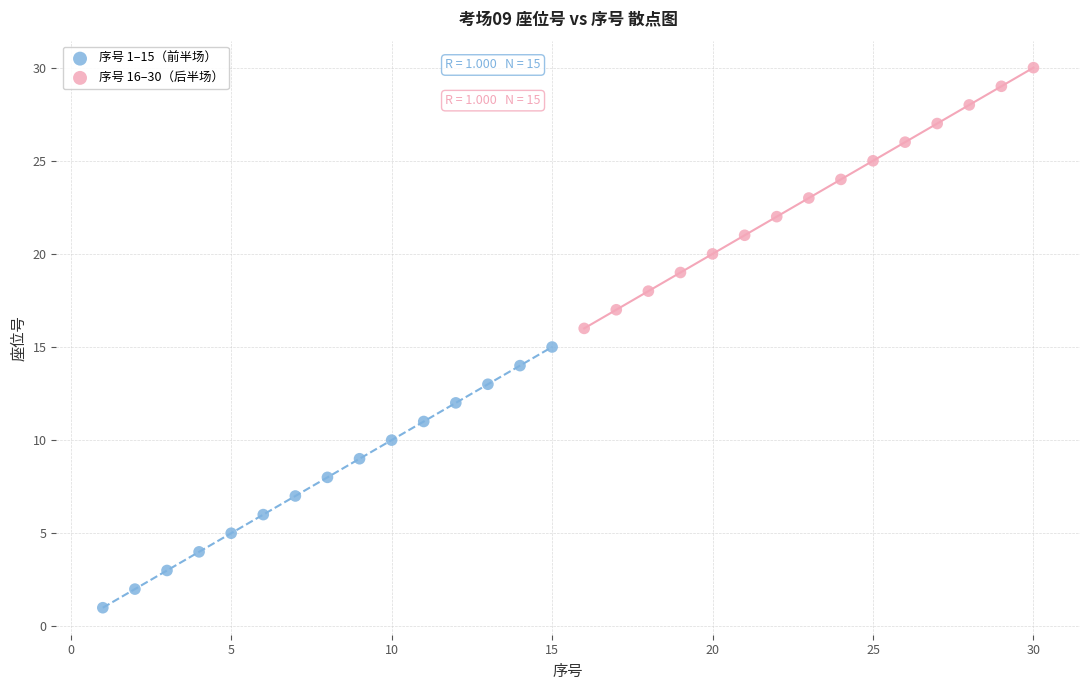

Which series contains the highest Y value?

序号 16–30（后半场）